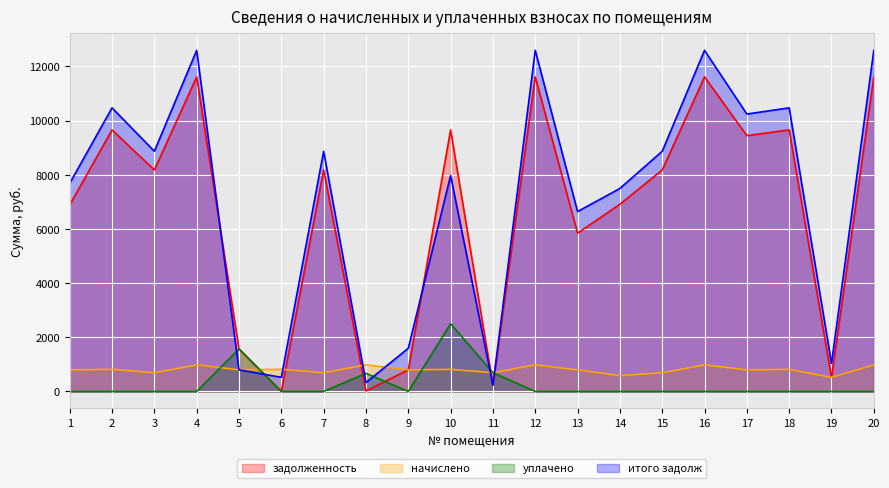

True or false: уплачено has more than 1 interior local peaks.

True